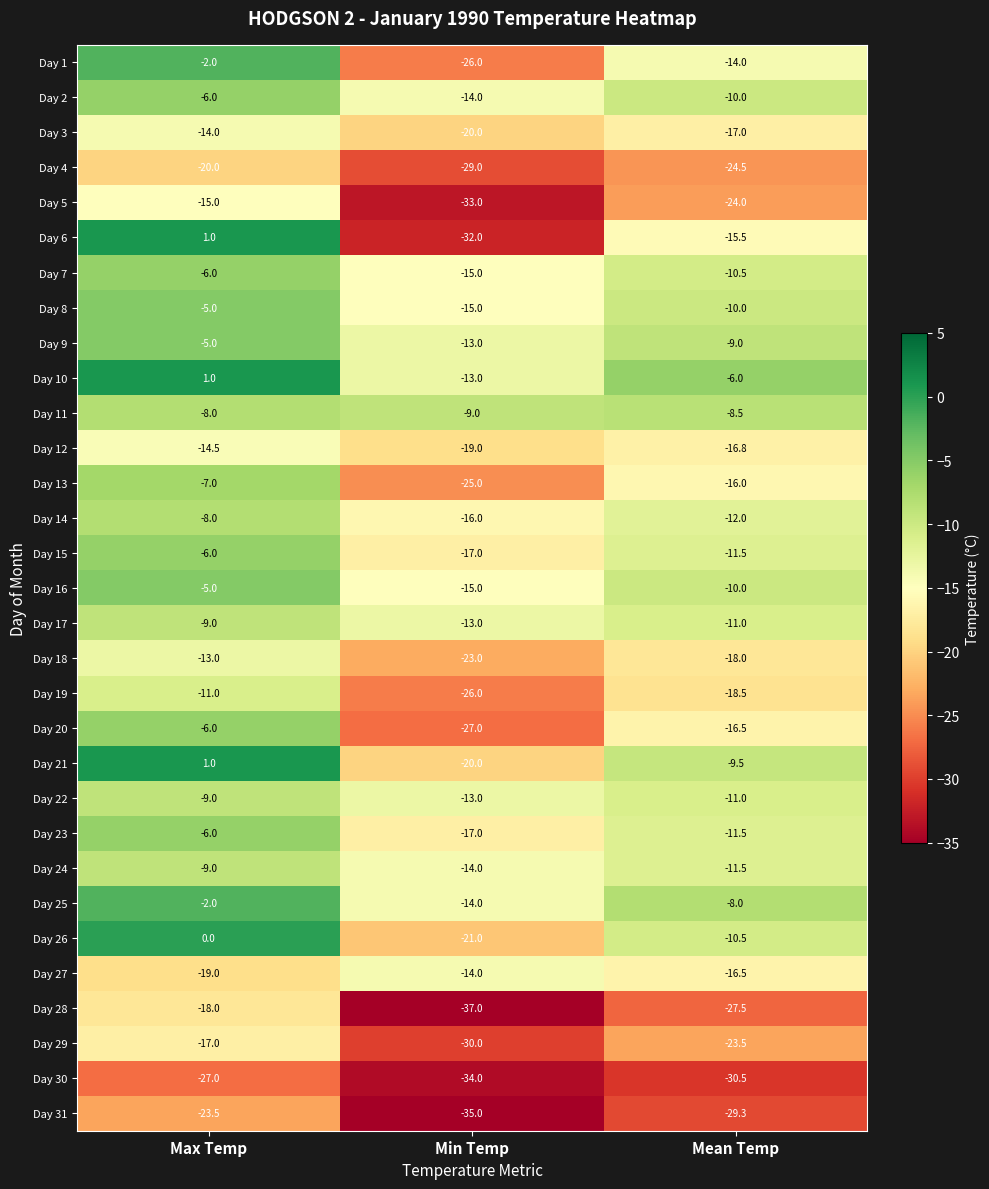

What is the smallest value displayed?

-37.0